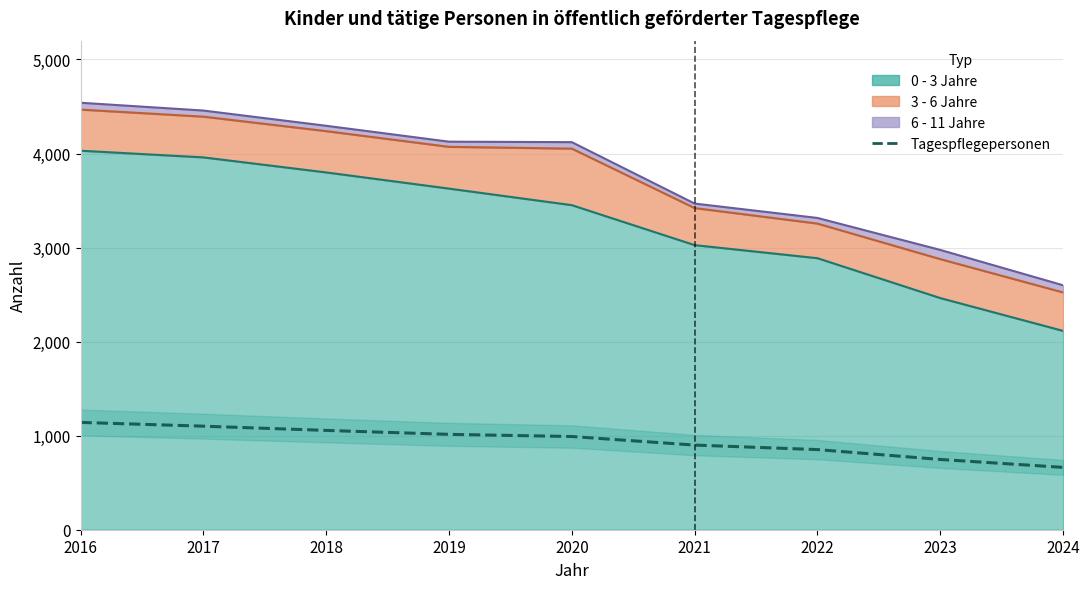

List the labels in order of value, largest first.

2016, 2017, 2018, 2019, 2020, 2021, 2022, 2023, 2024